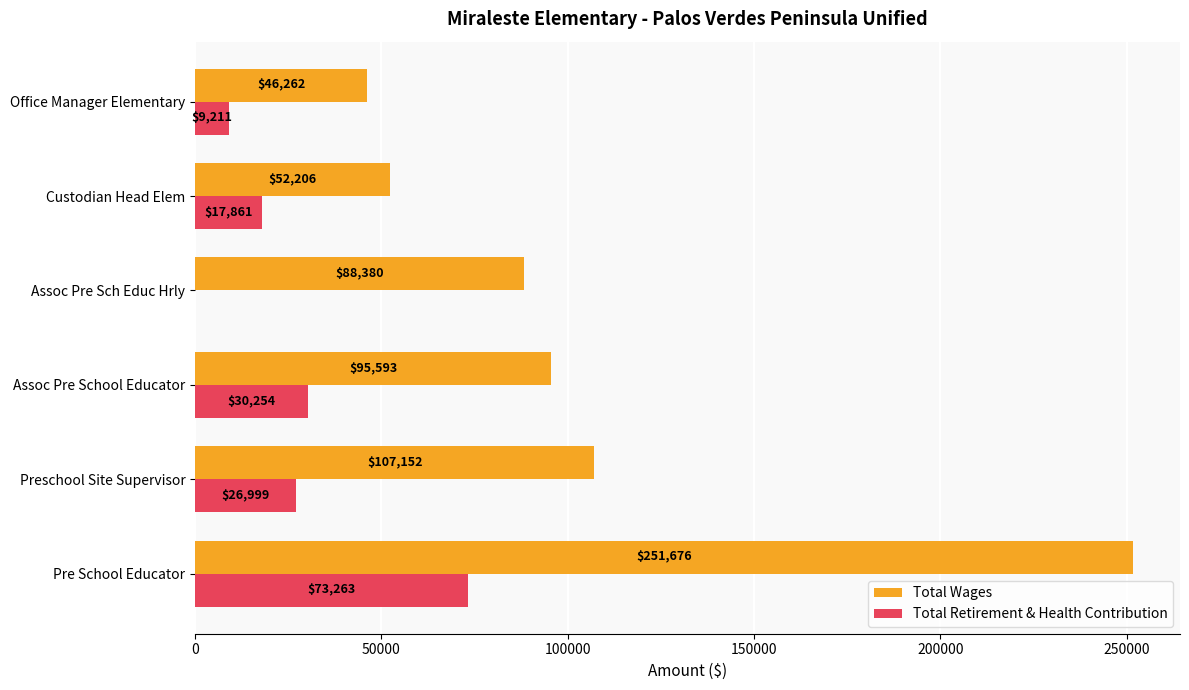

At which label is Total Retirement & Health Contribution closest to 36631?

Assoc Pre School Educator